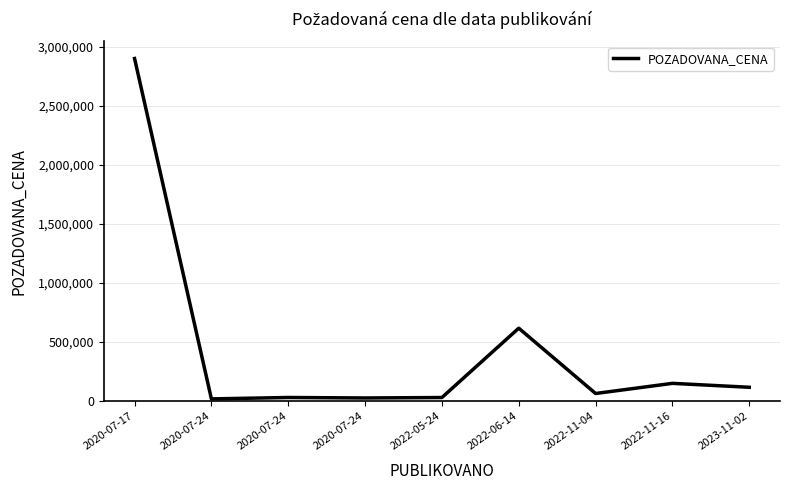

At which category does the data reach its first local valley?

2020-07-24